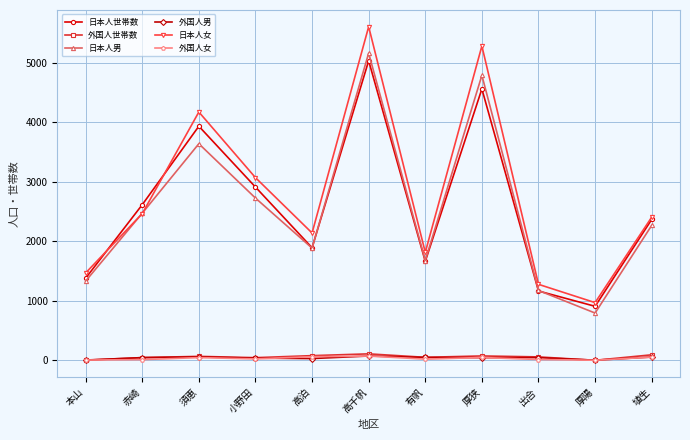

What position from the right is 厚狭?

4